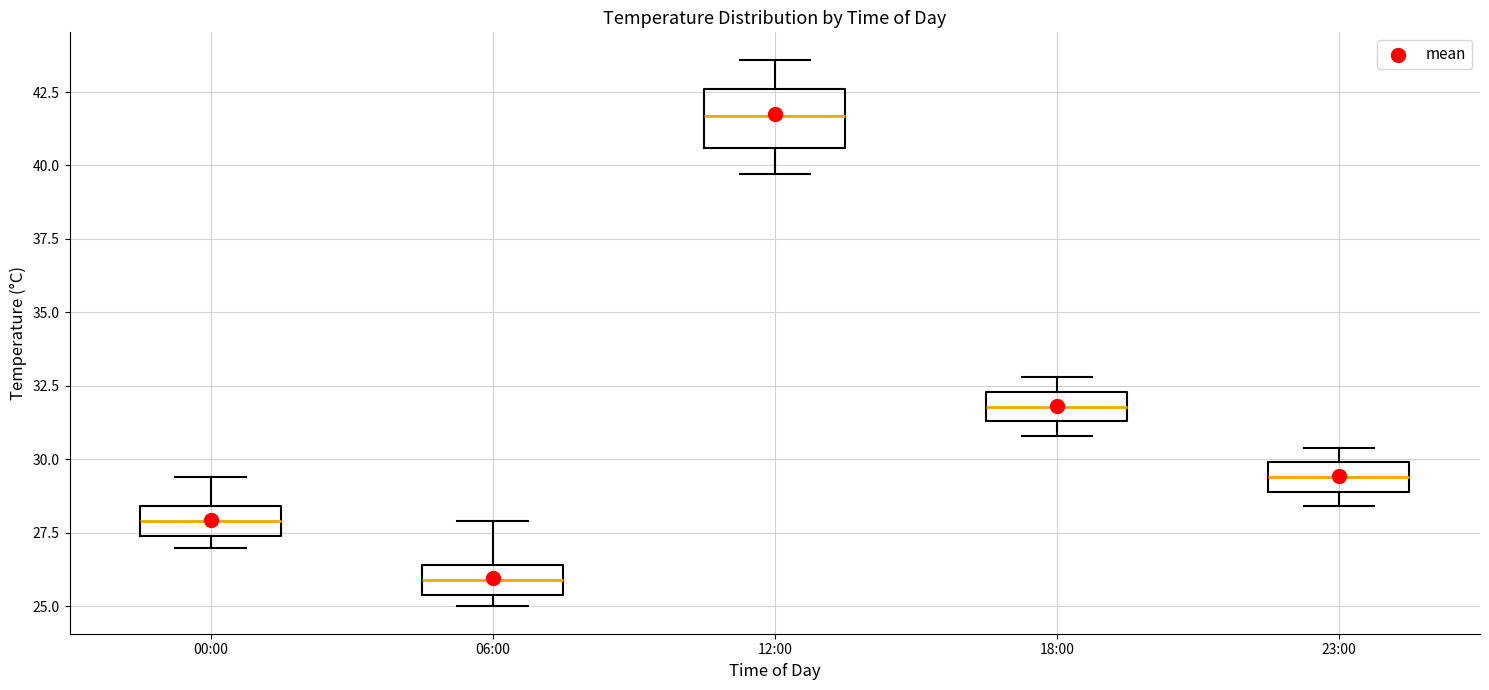

Reading left to right, transcribe this box plot: for each box, give where its median line is, the range the box spans, and where its two whiskers end, as read against the y-axis. The values are not printed on the chart, so give them approximately, as read against the axis.

00:00: median 28.0, box 27.5 to 28.5, whiskers 27.0 to 29.5
06:00: median 26.0, box 25.5 to 26.5, whiskers 25.0 to 28.0
12:00: median 41.5, box 40.5 to 42.5, whiskers 39.5 to 43.5
18:00: median 32.0, box 31.5 to 32.5, whiskers 31.0 to 33.0
23:00: median 29.5, box 29.0 to 30.0, whiskers 28.5 to 30.5